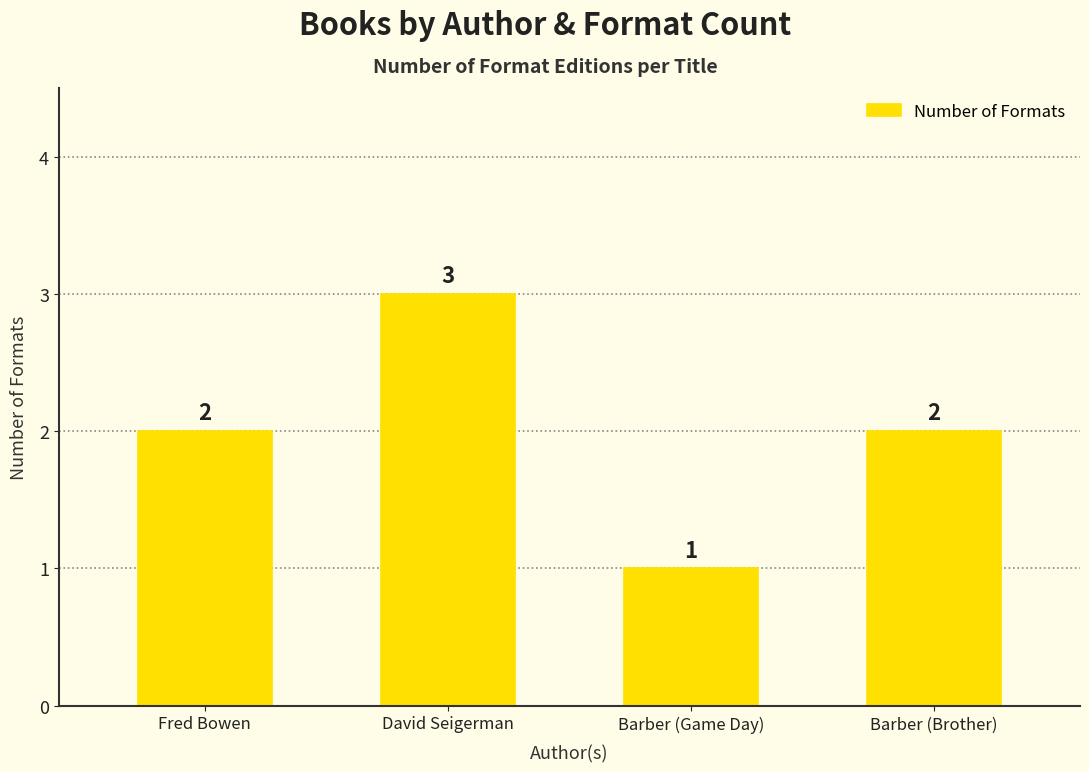

How many bars are there in total?

4